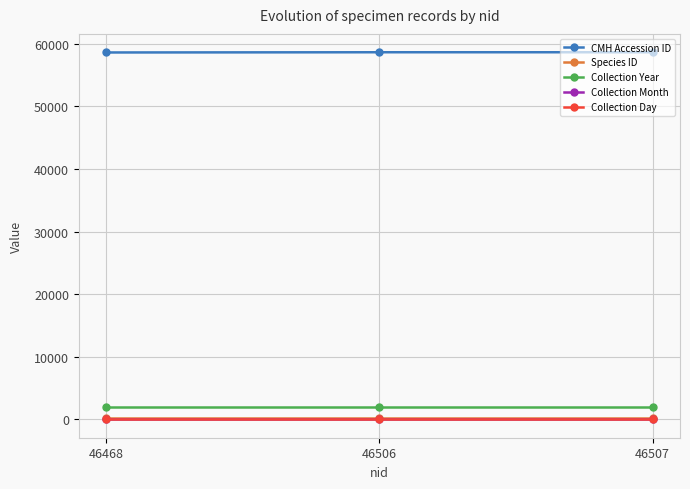

How many series are shown in this chart?

5